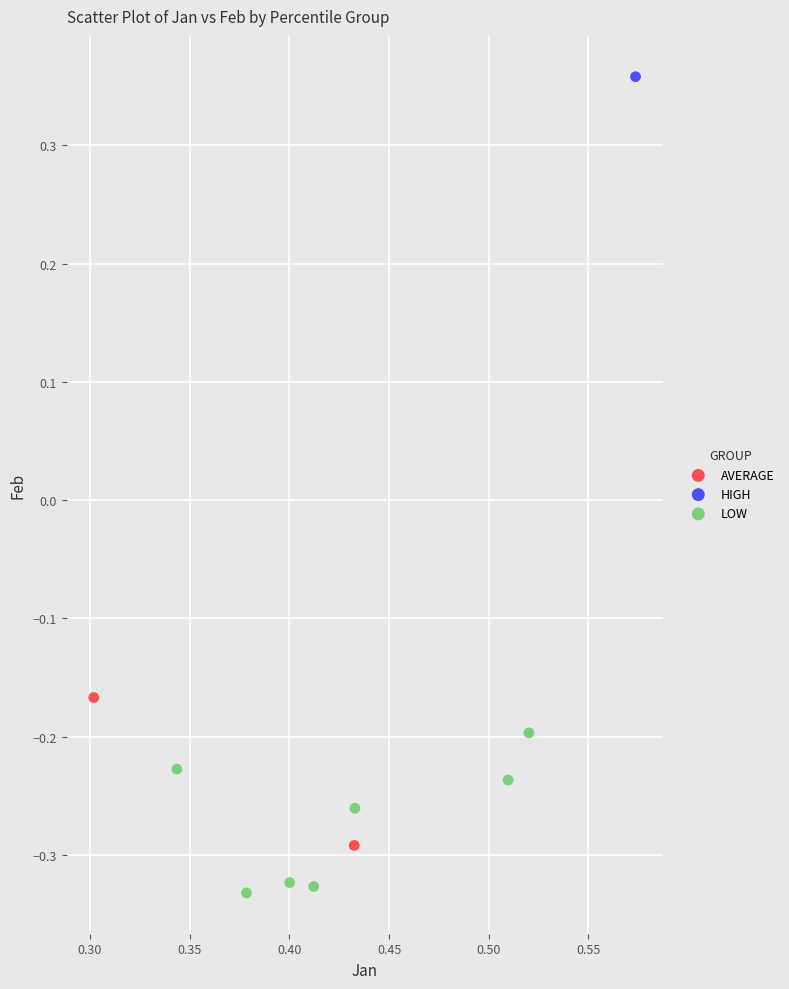

What are all the series names shown in the legend?

AVERAGE, HIGH, LOW